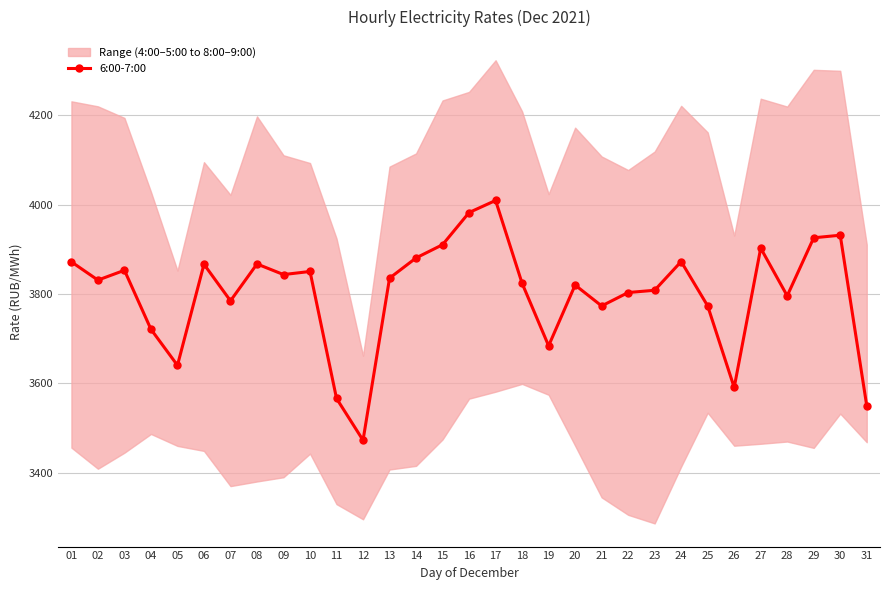

Where does the data first go above 3830?

01